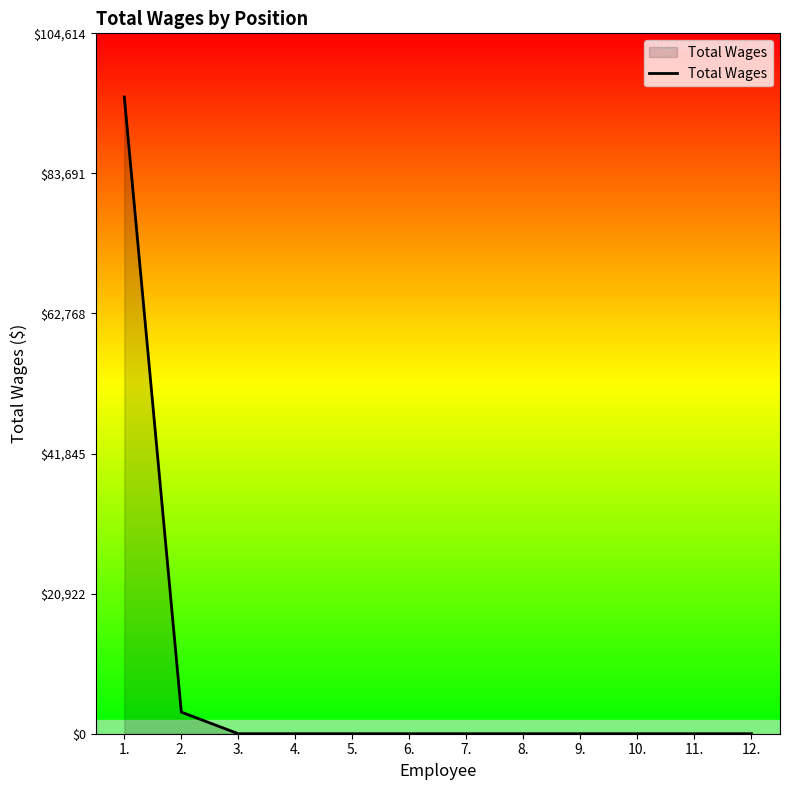

Between 6. and 1., which is larger?

1.